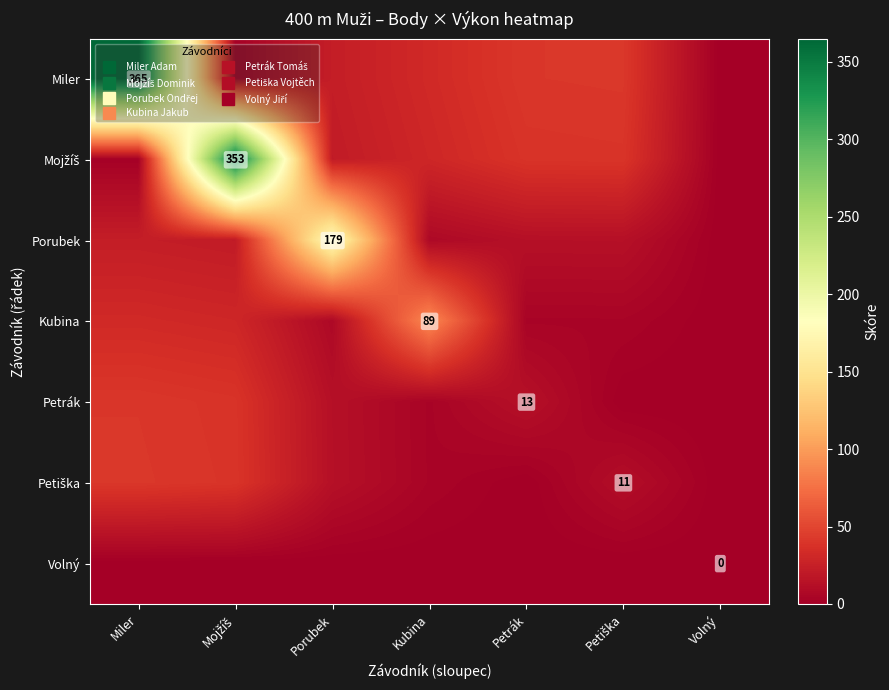

At how many categories does at least one series exceed 147?

3